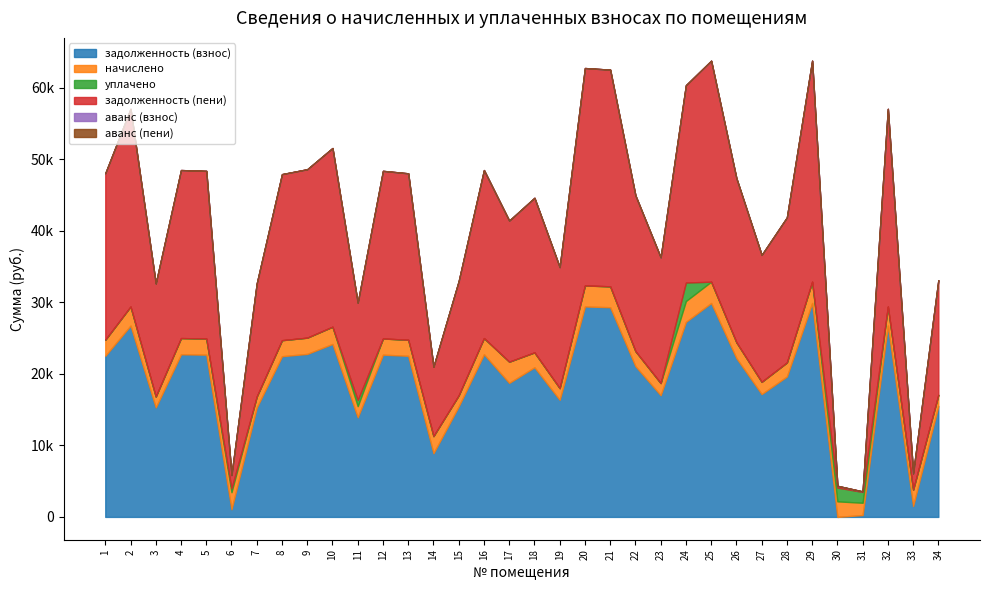

In уплачено, how many points are higher than both neighbors (excluding endpoints)?

5